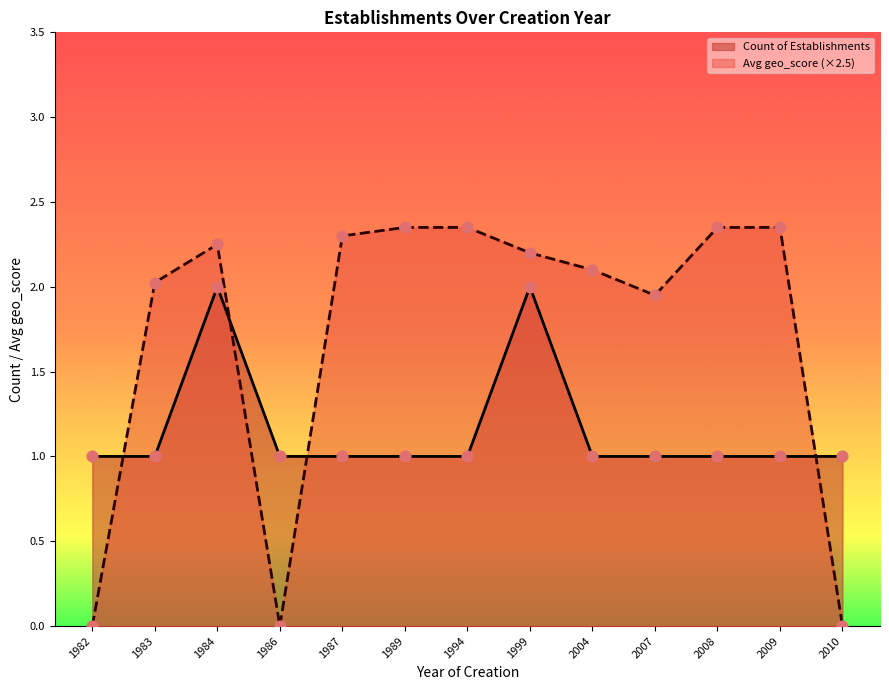

What is the total value across all series at 1982?

1.0